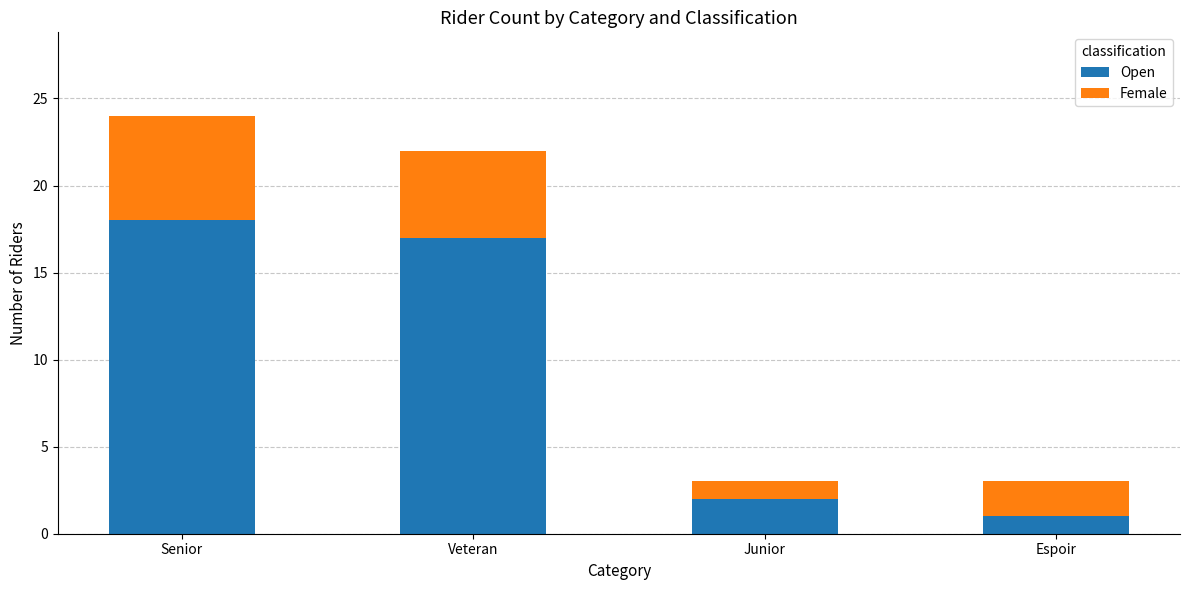

At which label does Open reach its minimum?

Espoir